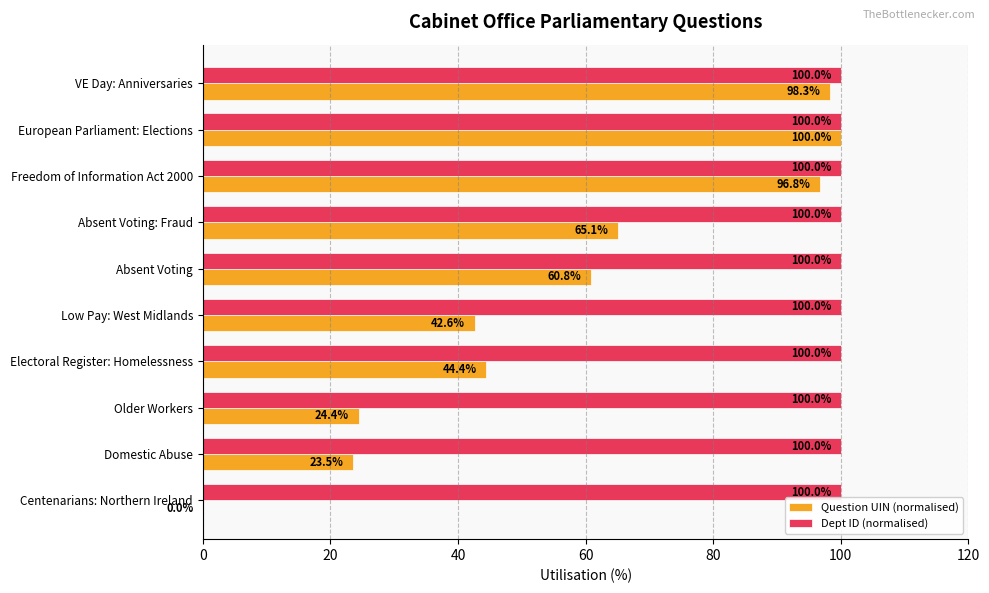

At which label is Question UIN (normalised) closest to 50?

Electoral Register: Homelessness